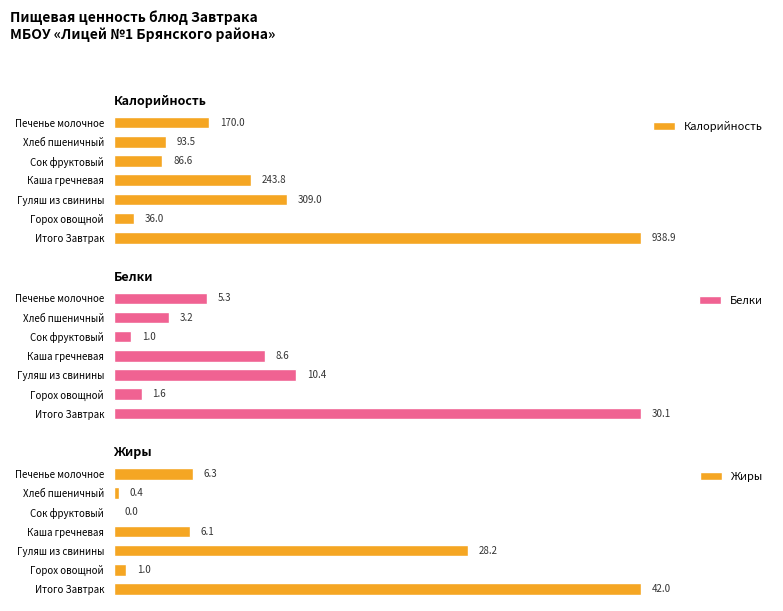

List the labels in order of Калорийность value, largest first.

Итого Завтрак, Гуляш из свинины, Каша гречневая, Печенье молочное, Хлеб пшеничный, Сок фруктовый, Горох овощной